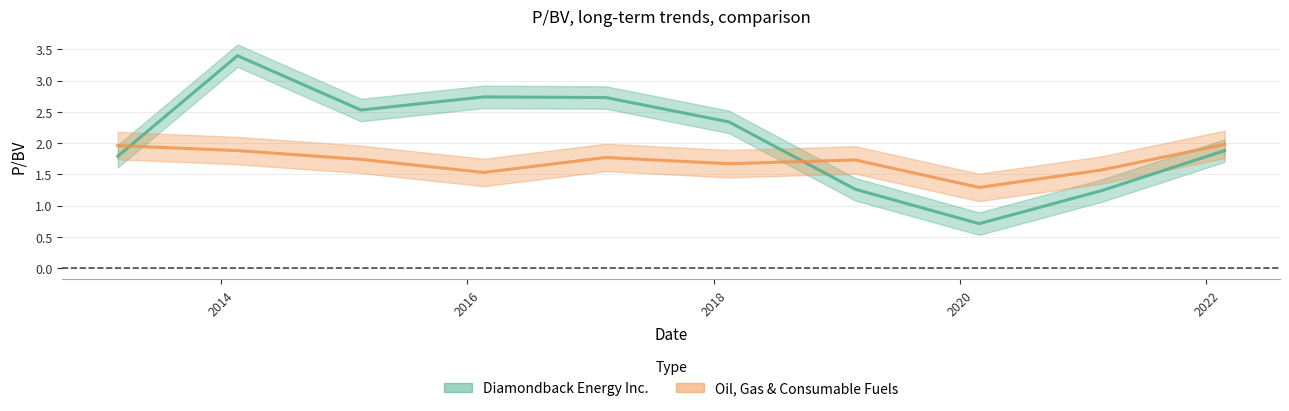

How many interior local peaks does the Oil, Gas & Consumable Fuels series have?

2